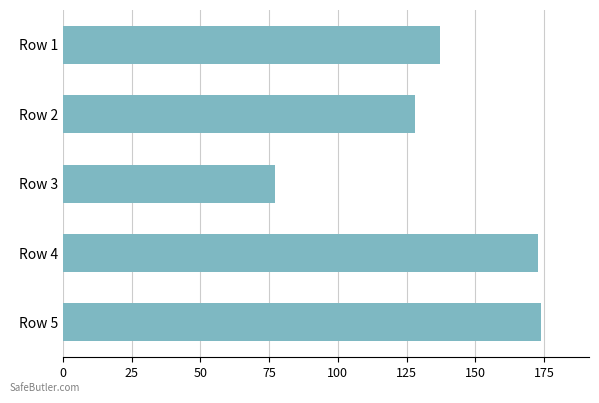

What is the value of the 5th bar from the top?

174